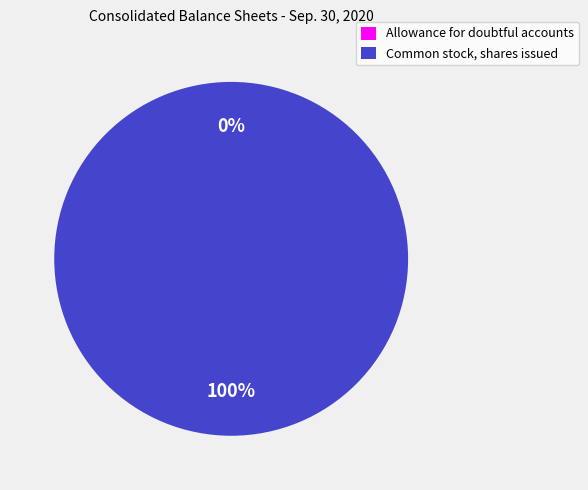

To the nearest percent, what is the difference between the largest and smallest slice percentages?

100%